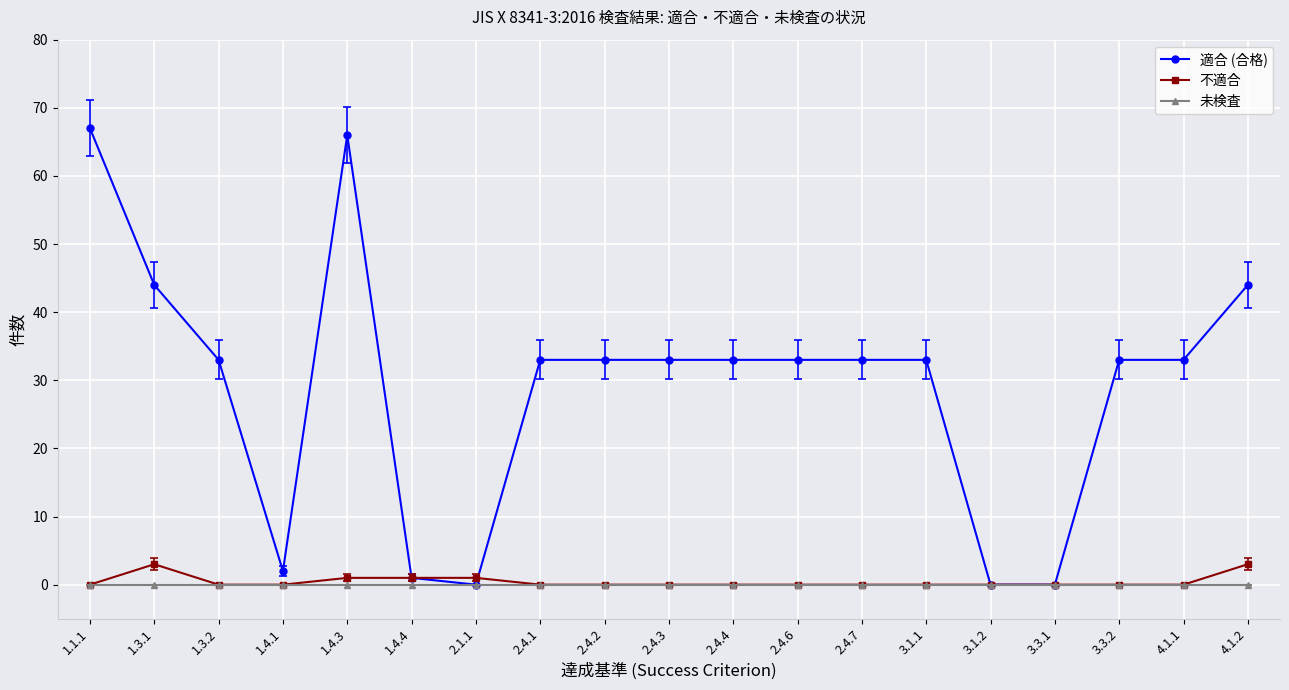

What are all the series names shown in the legend?

適合 (合格), 不適合, 未検査